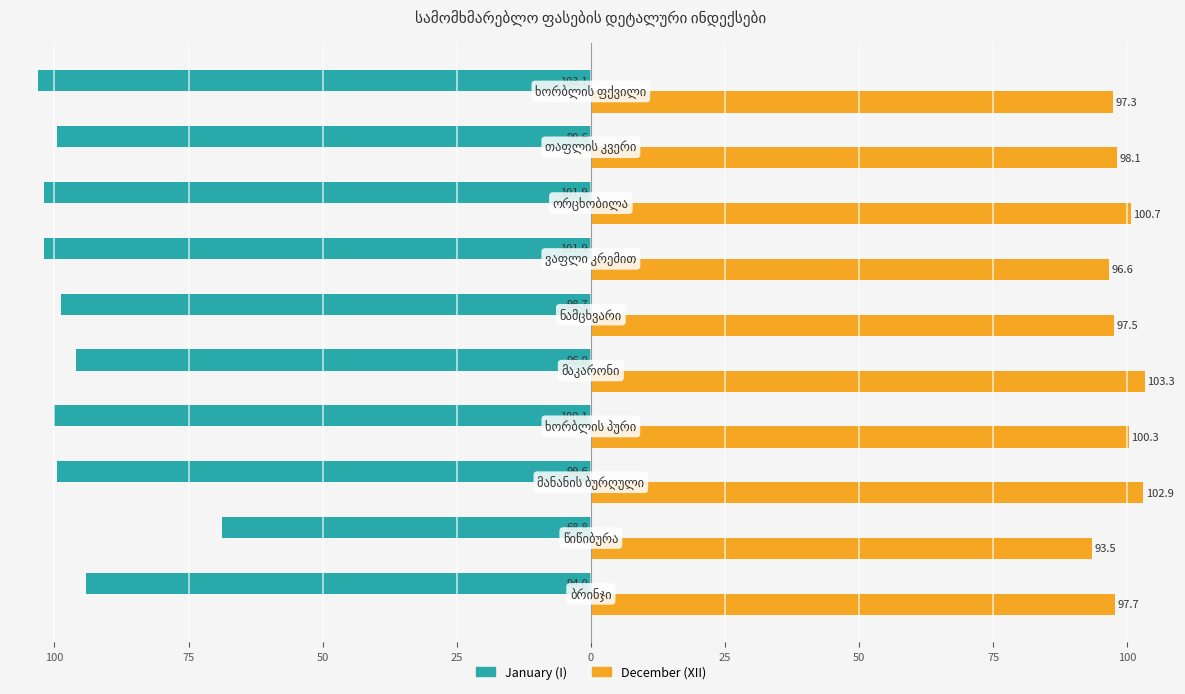

Which series has the widest spread of values?

January (I)